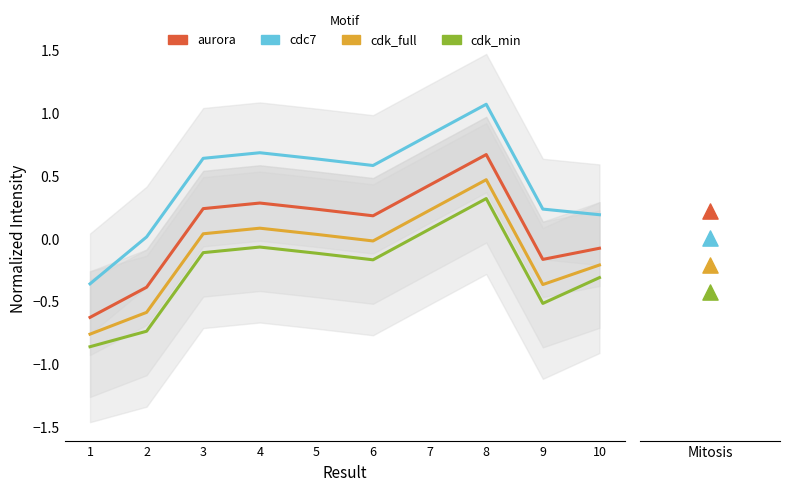

What are all the series names shown in the legend?

aurora, cdc7, cdk_full, cdk_min